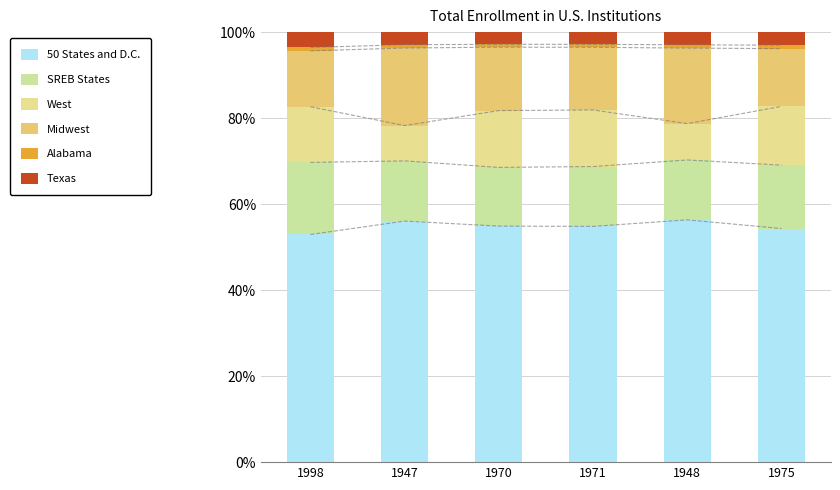

True or false: West has a value of 13.2 at 1971.

True